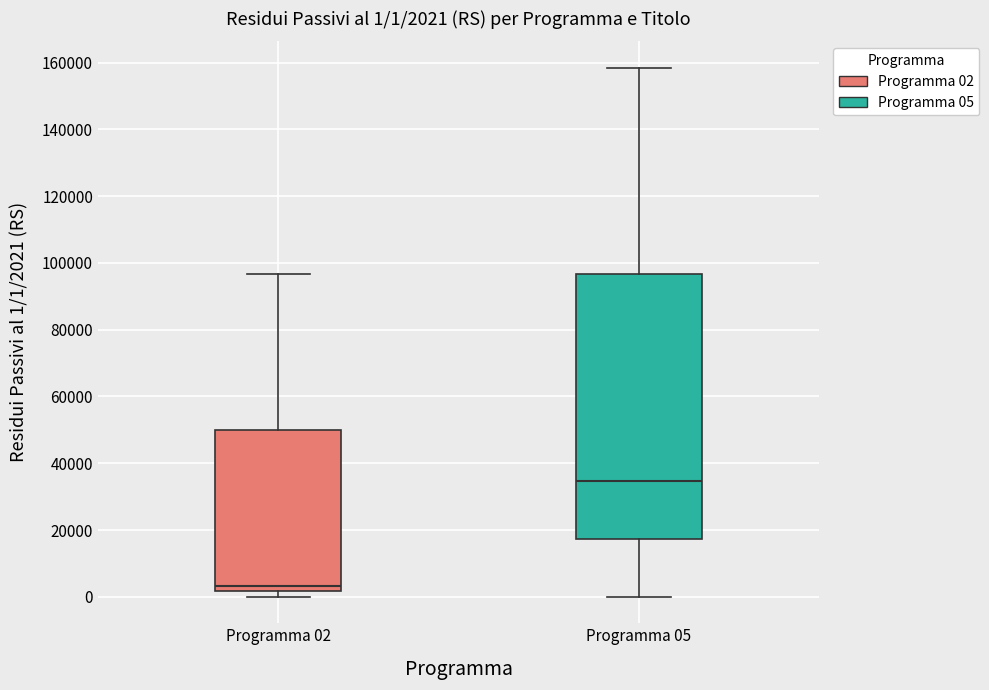

Which box's median line is the lowest?

Programma 02